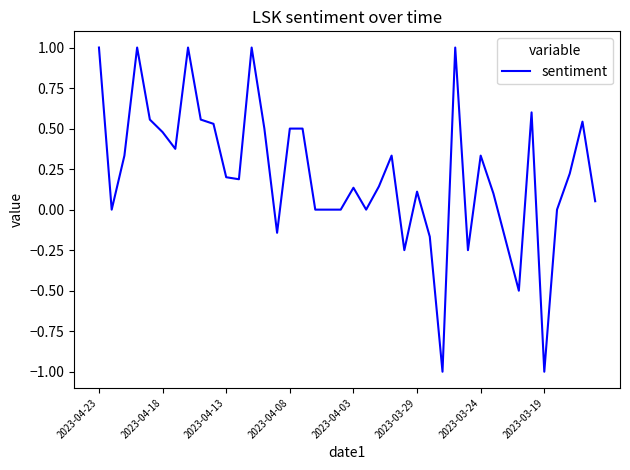

What is the difference between the maximum and minimum values?

2.0